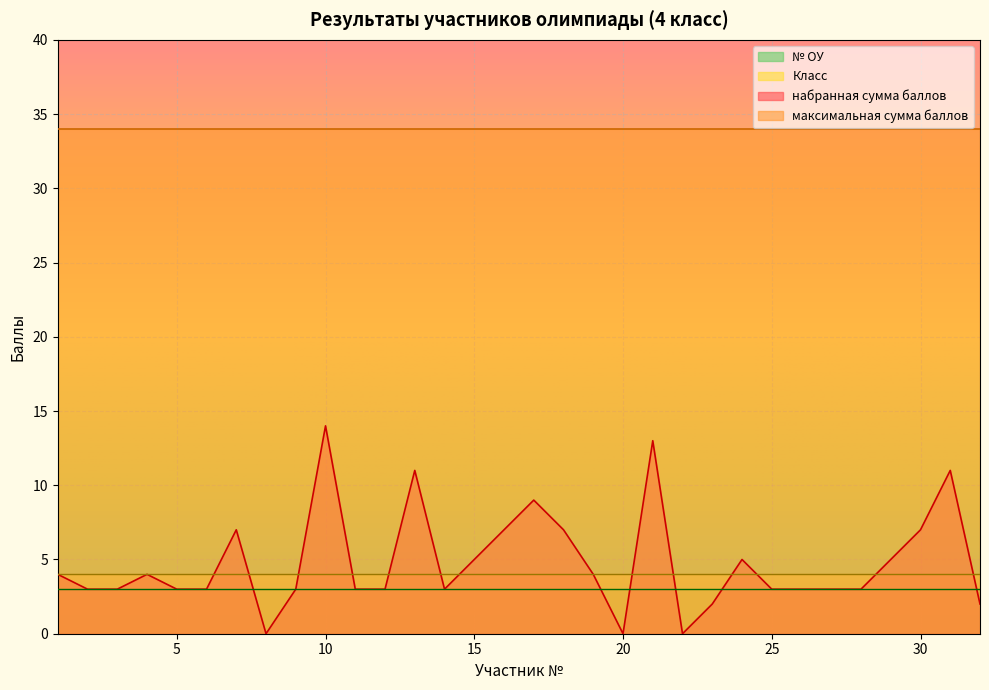

Rank the series at 13 from highest to lowest value.

максимальная сумма баллов, набранная сумма баллов, Класс, № ОУ